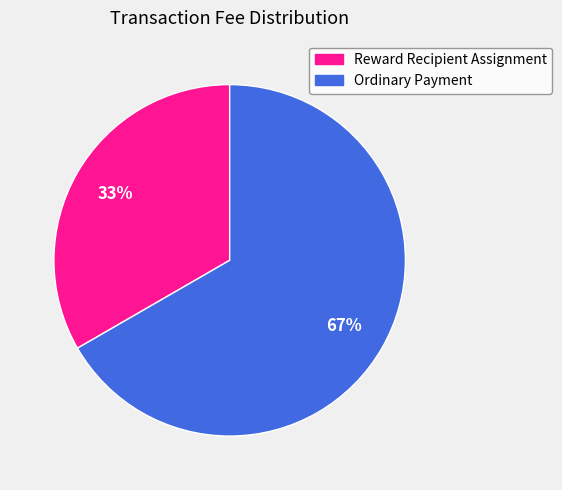

The Reward Recipient Assignment slice represents 33% of the pie. True or false?

True